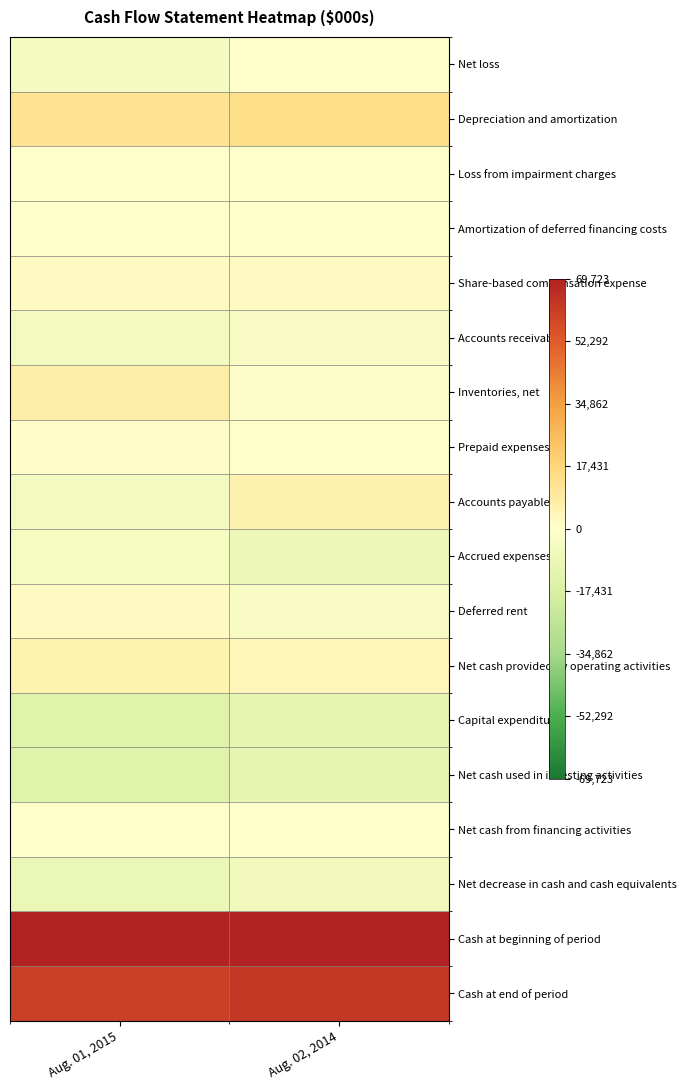

Reading left to right, transcribe all the data shown in this chart.

Net loss: Aug. 01, 2015=-4817	Aug. 02, 2014=-429
Depreciation and amortization: Aug. 01, 2015=12333	Aug. 02, 2014=14118
Loss from impairment charges: Aug. 01, 2015=232	Aug. 02, 2014=358
Amortization of deferred financing costs: Aug. 01, 2015=92	Aug. 02, 2014=60
Share-based compensation expense: Aug. 01, 2015=1782	Aug. 02, 2014=2011
Accounts receivable: Aug. 01, 2015=-5276	Aug. 02, 2014=-3662
Inventories, net: Aug. 01, 2015=7895	Aug. 02, 2014=-1417
Prepaid expenses: Aug. 01, 2015=1022	Aug. 02, 2014=228
Accounts payable: Aug. 01, 2015=-5028	Aug. 02, 2014=6299
Accrued expenses: Aug. 01, 2015=-3865	Aug. 02, 2014=-8478
Deferred rent: Aug. 01, 2015=1667	Aug. 02, 2014=-3122
Net cash provided by operating activities: Aug. 01, 2015=5831	Aug. 02, 2014=4019
Capital expenditures: Aug. 01, 2015=-13993	Aug. 02, 2014=-10757
Net cash used in investing activities: Aug. 01, 2015=-13993	Aug. 02, 2014=-10757
Net cash from financing activities: Aug. 01, 2015=-1009	Aug. 02, 2014=181
Net decrease in cash and cash equivalents: Aug. 01, 2015=-9171	Aug. 02, 2014=-6557
Cash at beginning of period: Aug. 01, 2015=69293	Aug. 02, 2014=69723
Cash at end of period: Aug. 01, 2015=60122	Aug. 02, 2014=63166